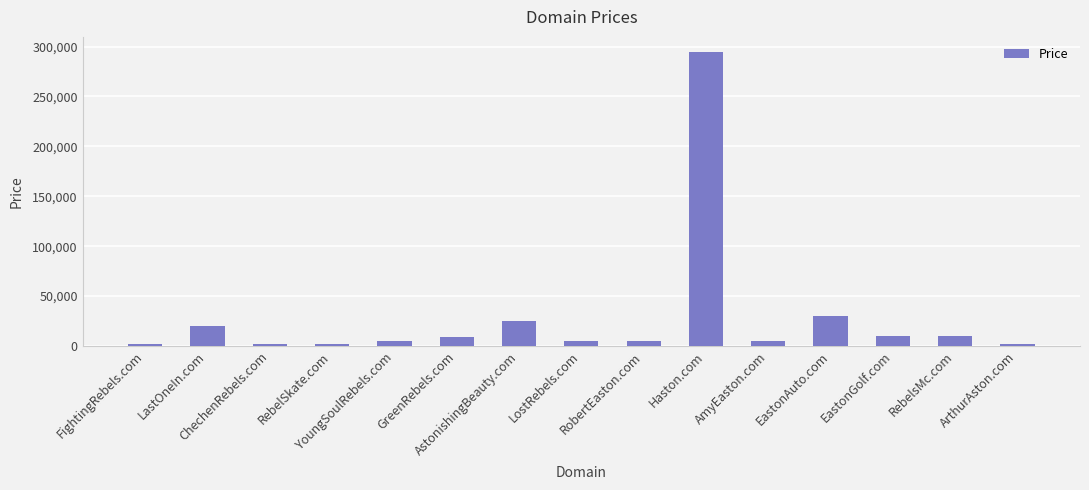

How many bars are there in total?

15